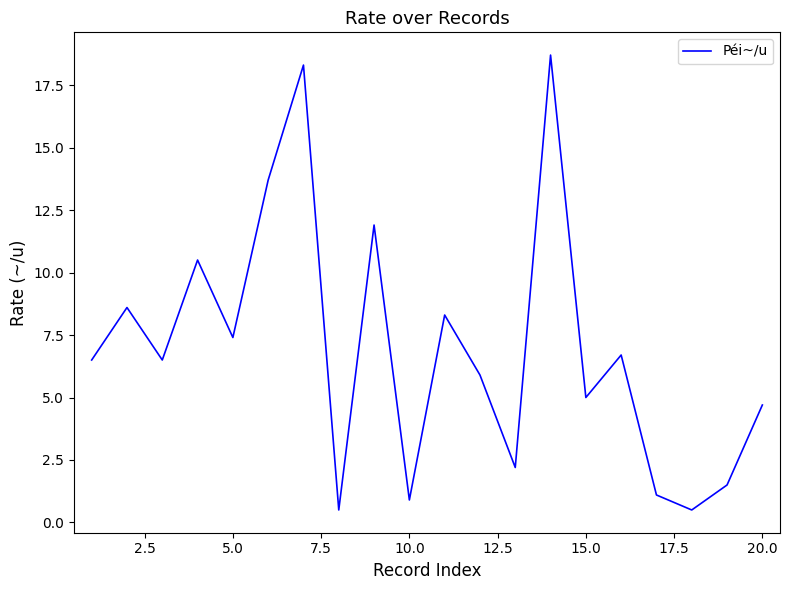

What is the minimum value shown in the chart?

0.5